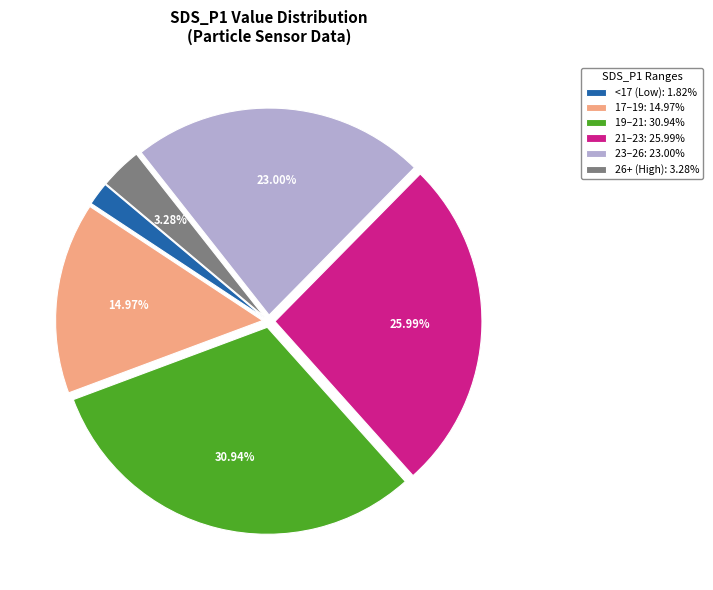

Is there a majority slice in this chart?

No